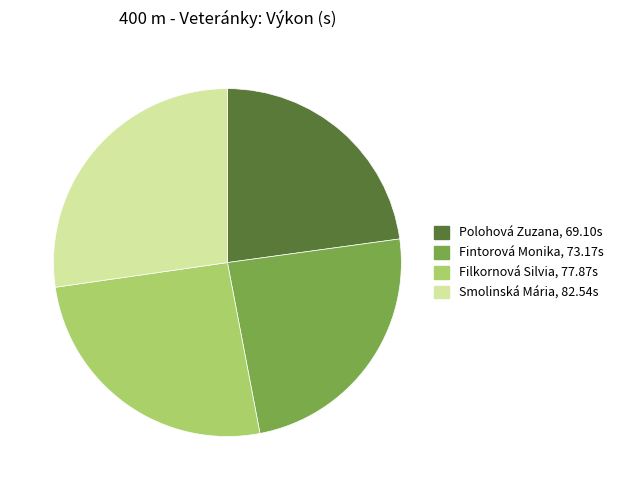

How many slices are in this pie chart?

4